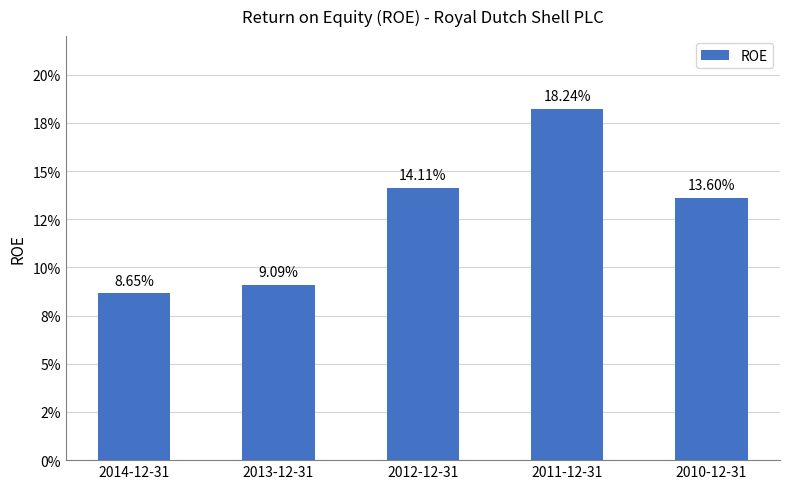

What is the label of the 1st bar from the left?

2014-12-31